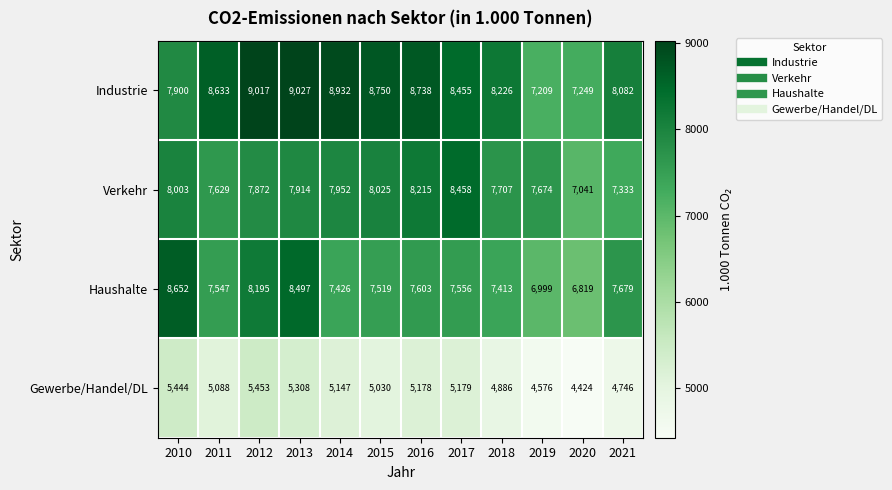

Is it true that Industrie equals 8082 at 2021?

True